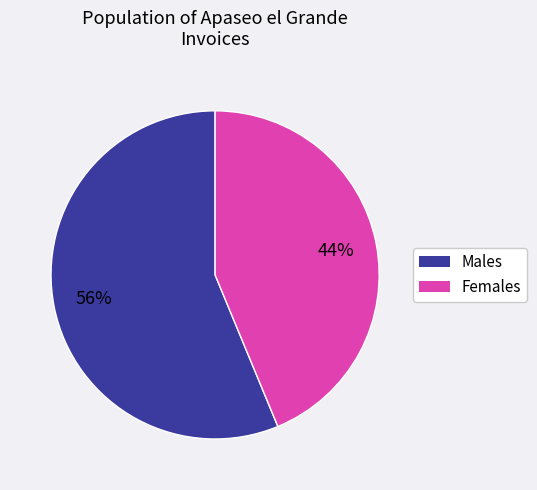

To the nearest percent, what is the difference between the largest and smallest slice percentages?

12%